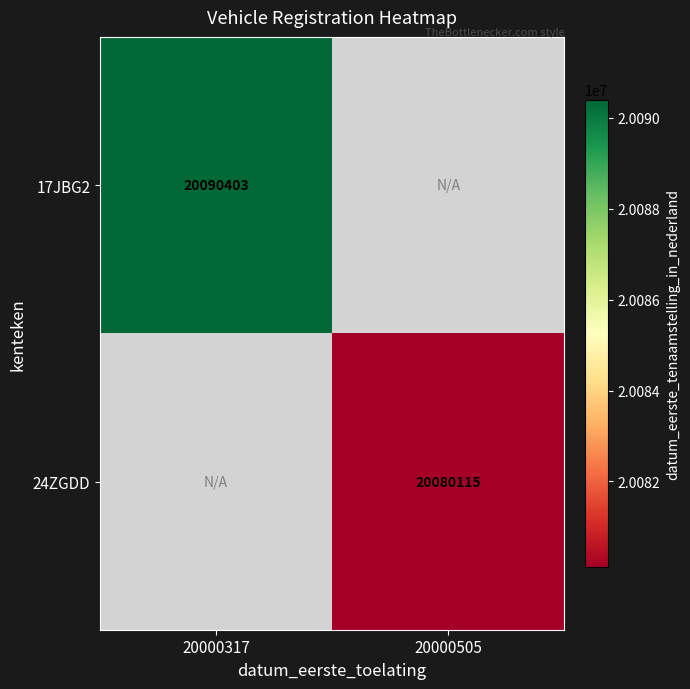

Is it true that 24ZGDD equals 9489046 at 20000505?

False